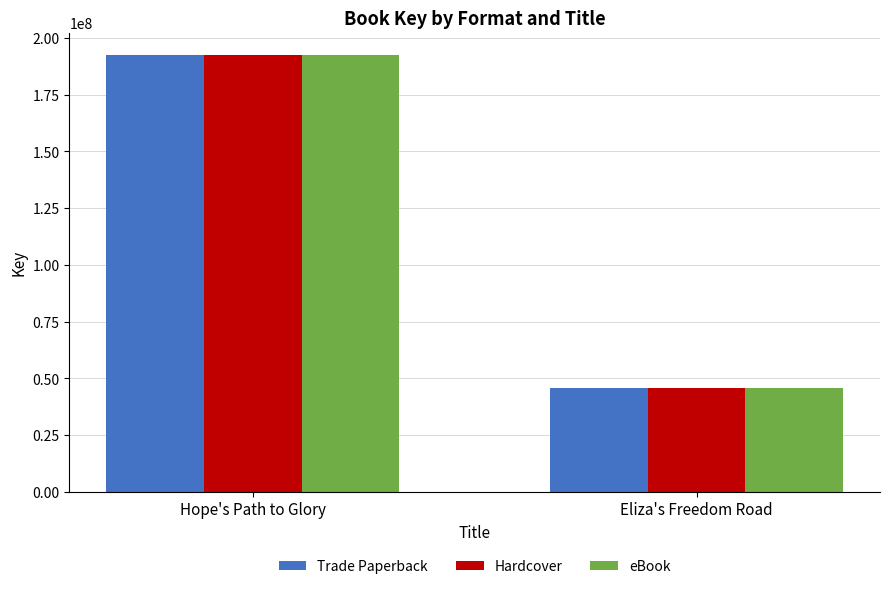

The eBook series shows 192663424 at Hope's Path to Glory. True or false?

True